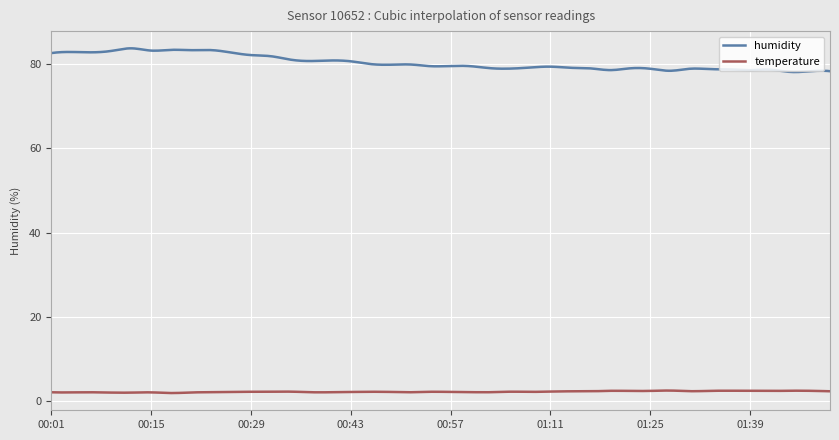

Which series has the largest total across all categories?

humidity